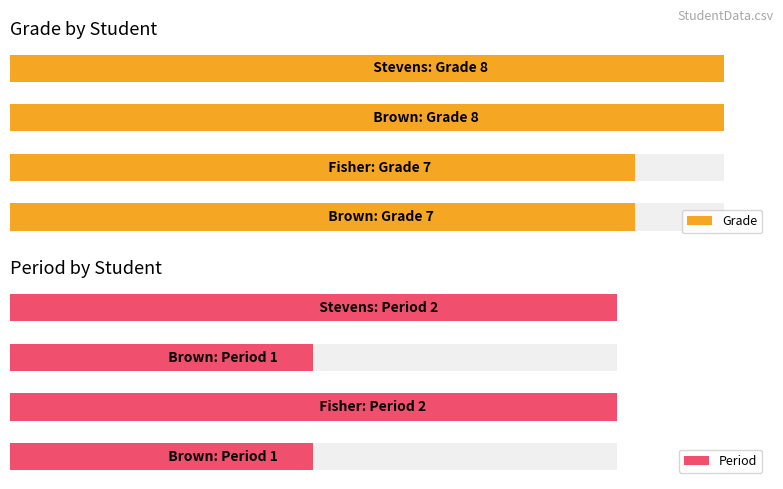

What is the smallest value displayed?

1